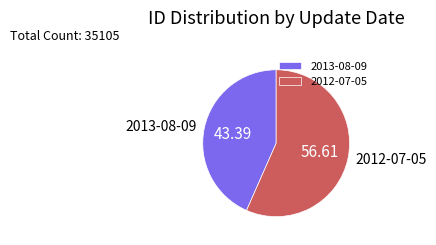

What is the majority slice?

2012-07-05